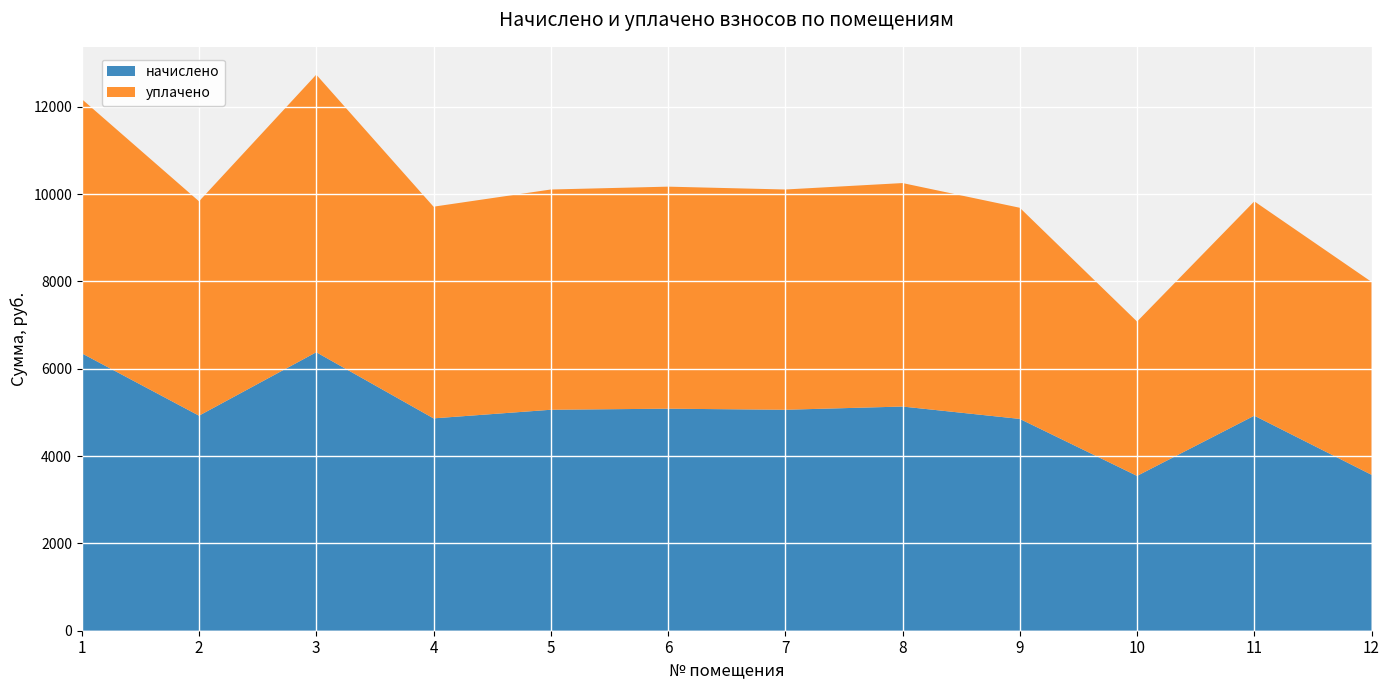

Reading right to left, list all the values displayed in this chart.

начислено: 3570.5	4924.8	3545.9	4850.9	5134.1	5060.3	5084.9	5060.3	4863.2	6377.6	4924.8	6353.0
уплачено: 4417.9	4909.2	3534.7	4835.5	5117.8	5044.4	5084.9	5044.2	4847.8	6357.4	4909.2	5822.9